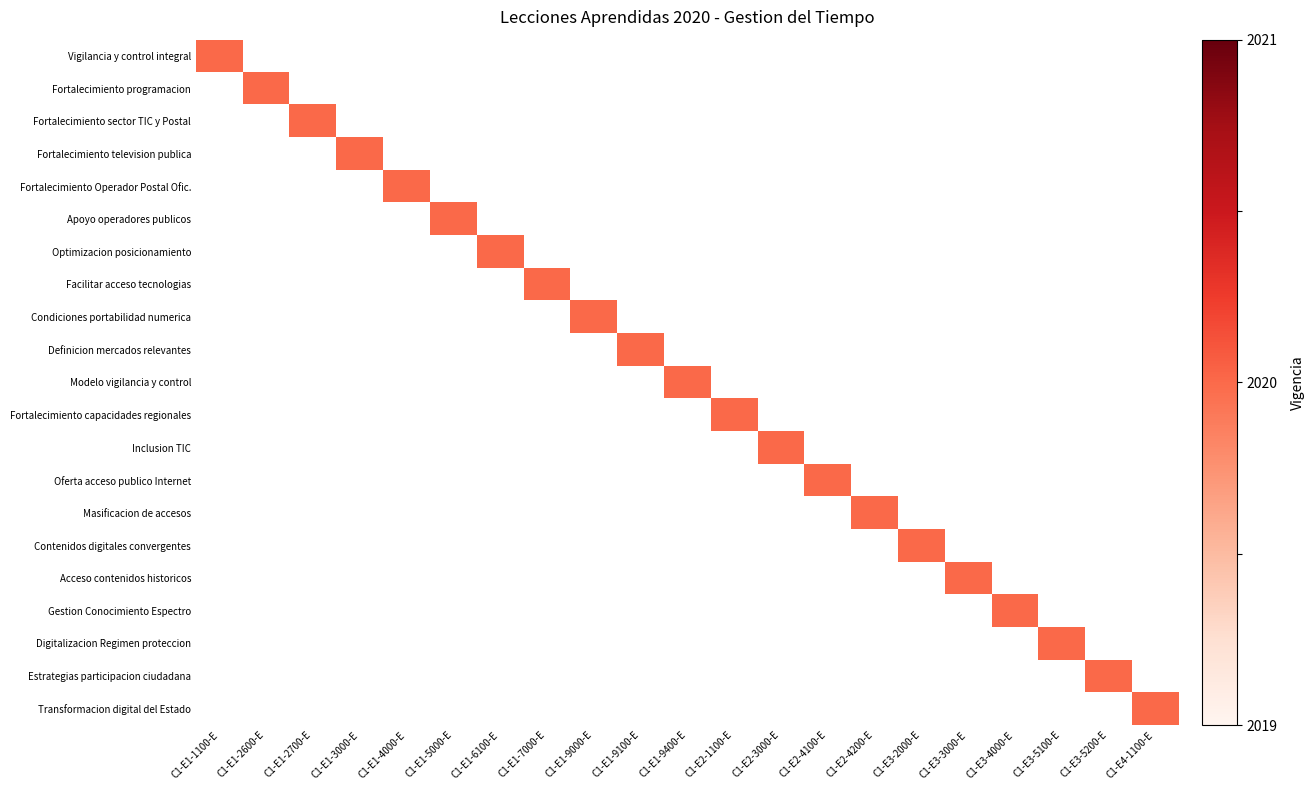

What is the maximum value shown in the chart?

2020